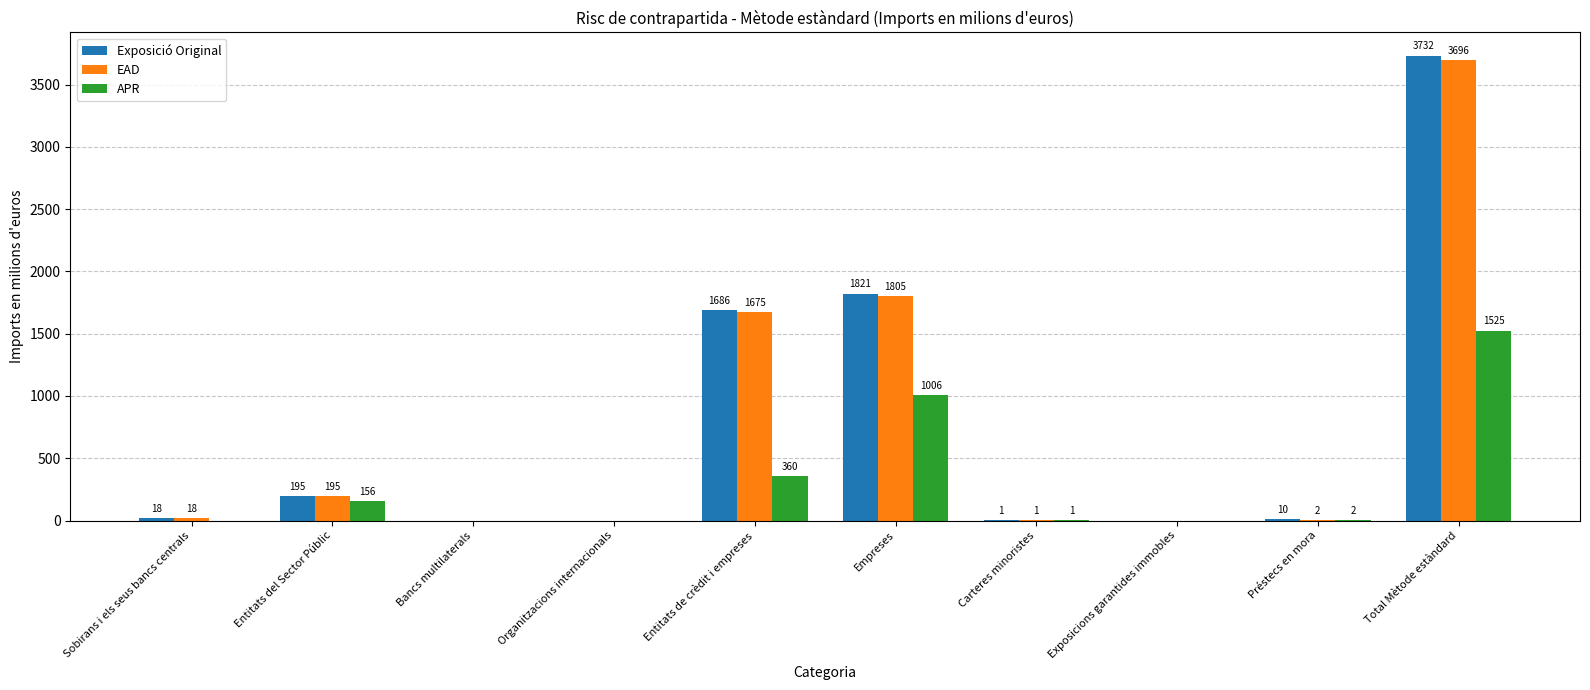

Is the value of Exposició Original at Bancs multilaterals greater than the value of EAD at Total Mètode estàndard?

No